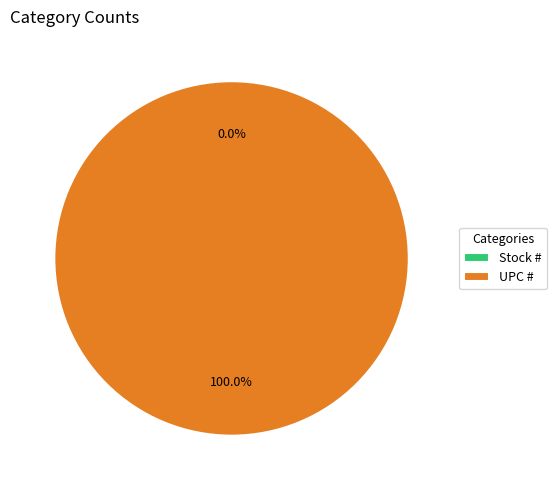

Do UPC # and Stock # together represent more than half of the pie?

Yes